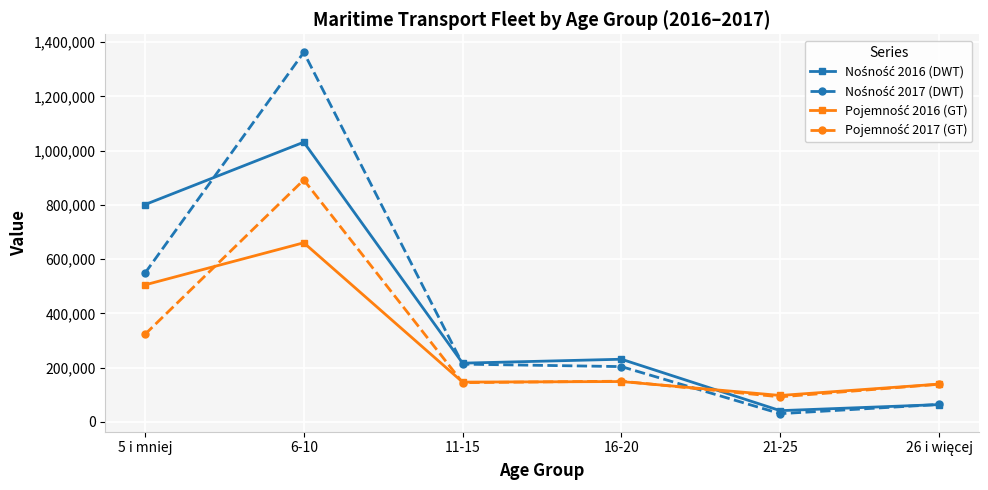

At which category is the sum across all series the highest?

6-10